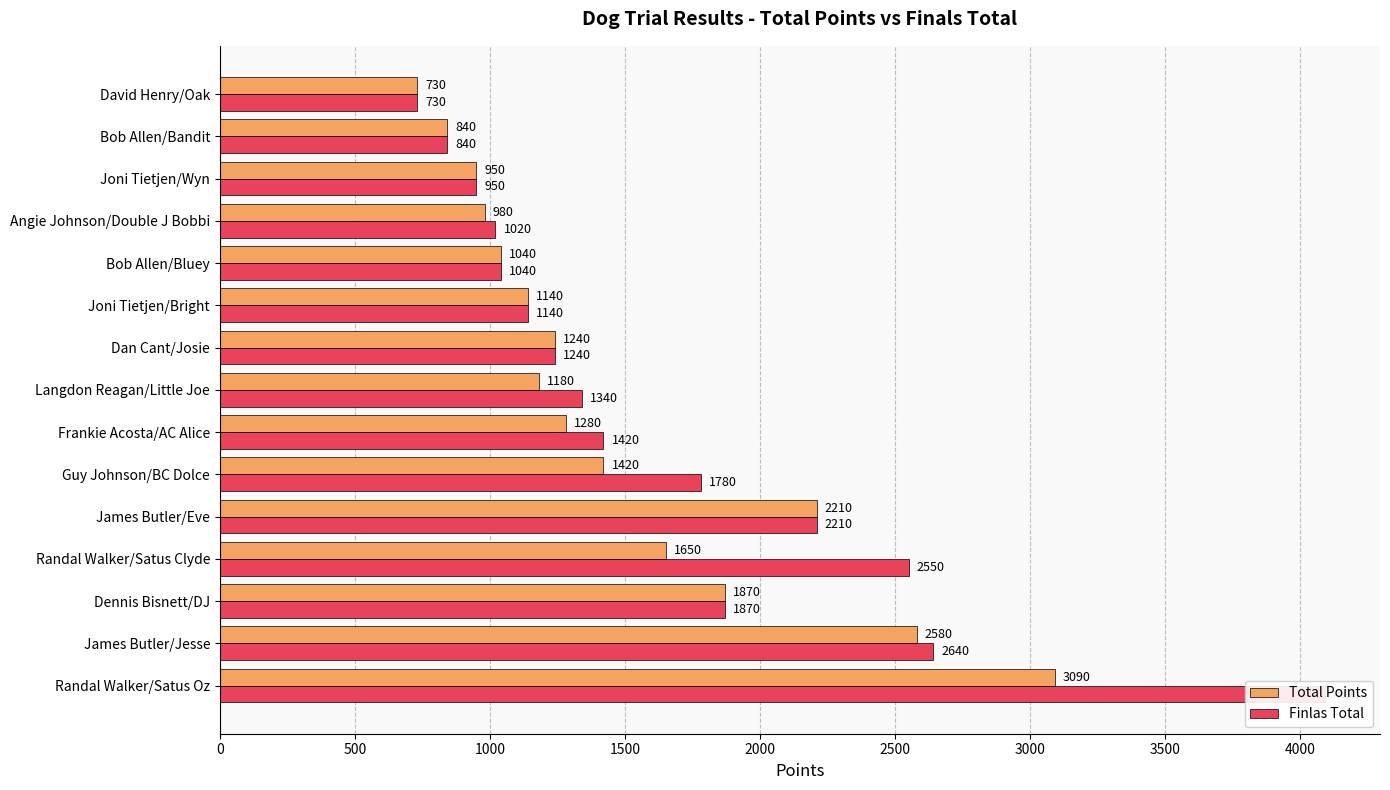

At how many categories does at least one series exceed 3001?

1